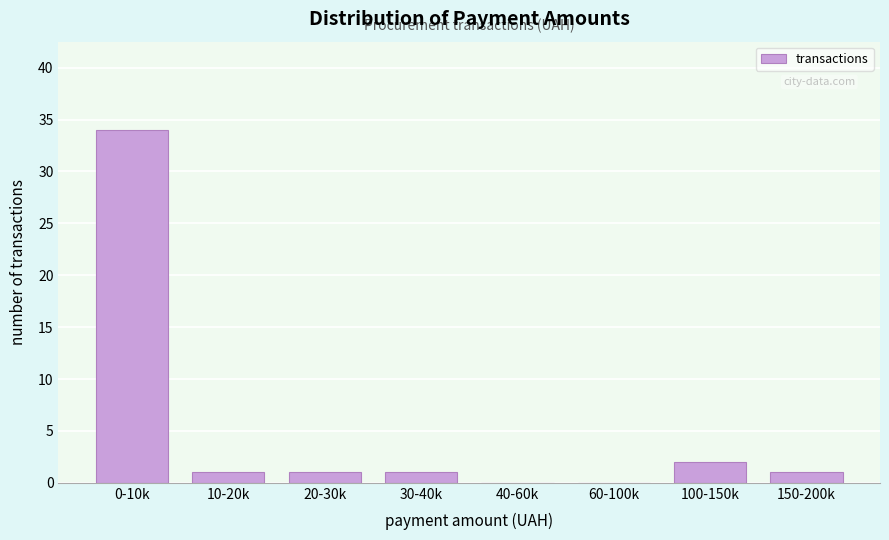

Reading left to right, what are all the values shown in this chart?

0-10k=34	10-20k=1	20-30k=1	30-40k=1	40-60k=0	60-100k=0	100-150k=2	150-200k=1